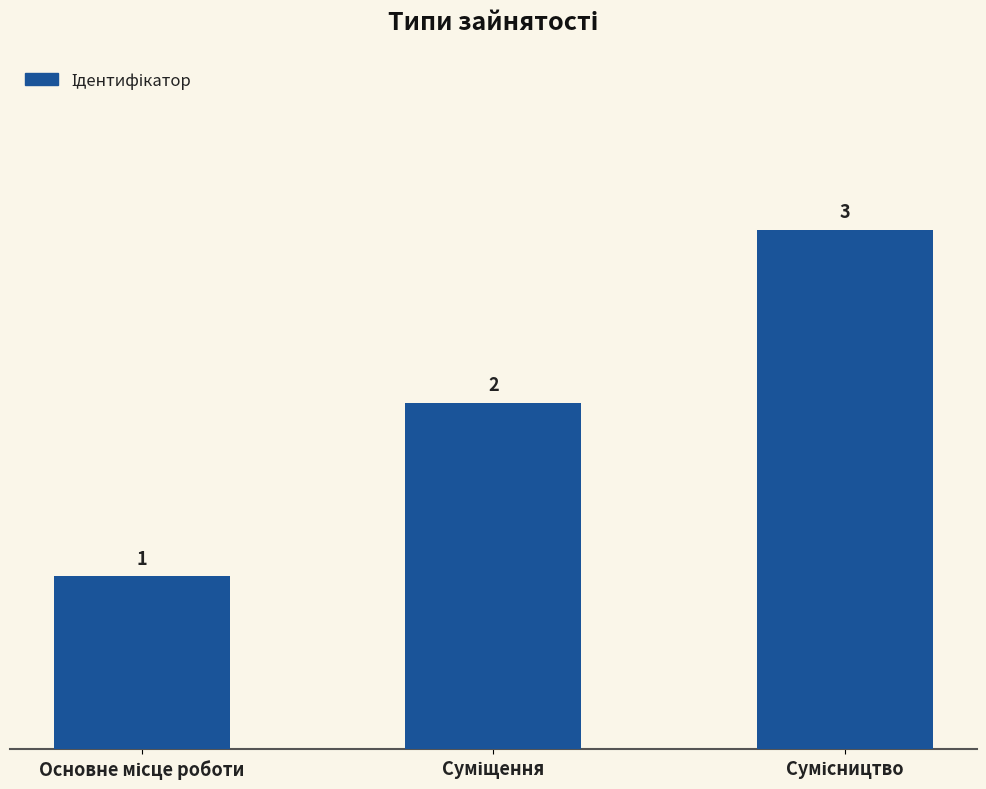

Reading left to right, transcribe all the data shown in this chart.

1	2	3